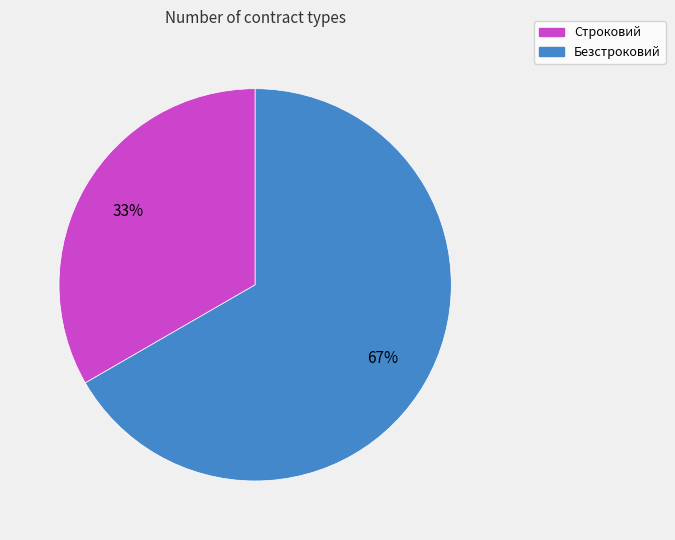

Does Строковий account for over 50% of the chart?

No